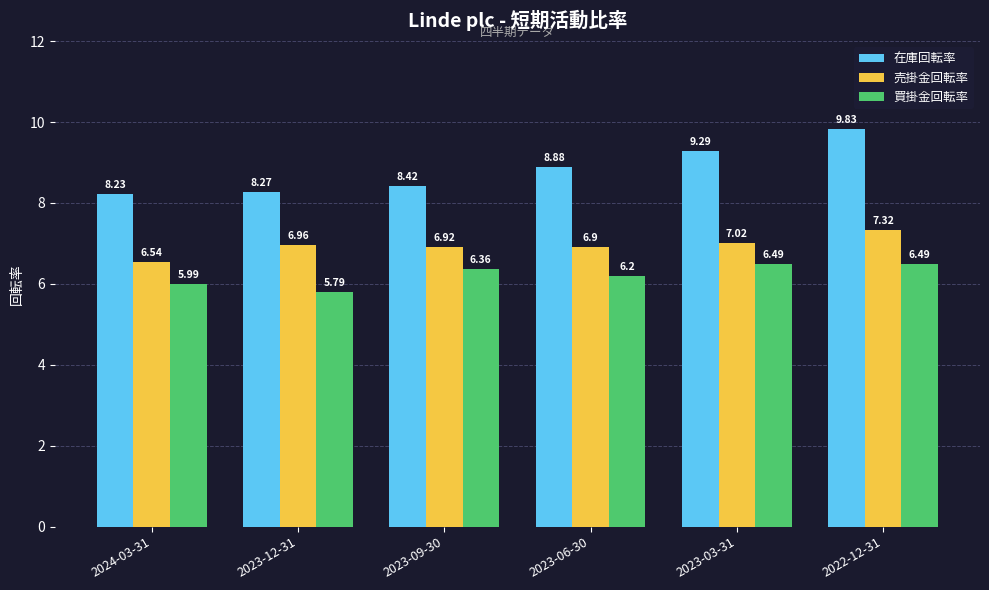

Are the bars grouped side by side (vs. stacked)?

Yes